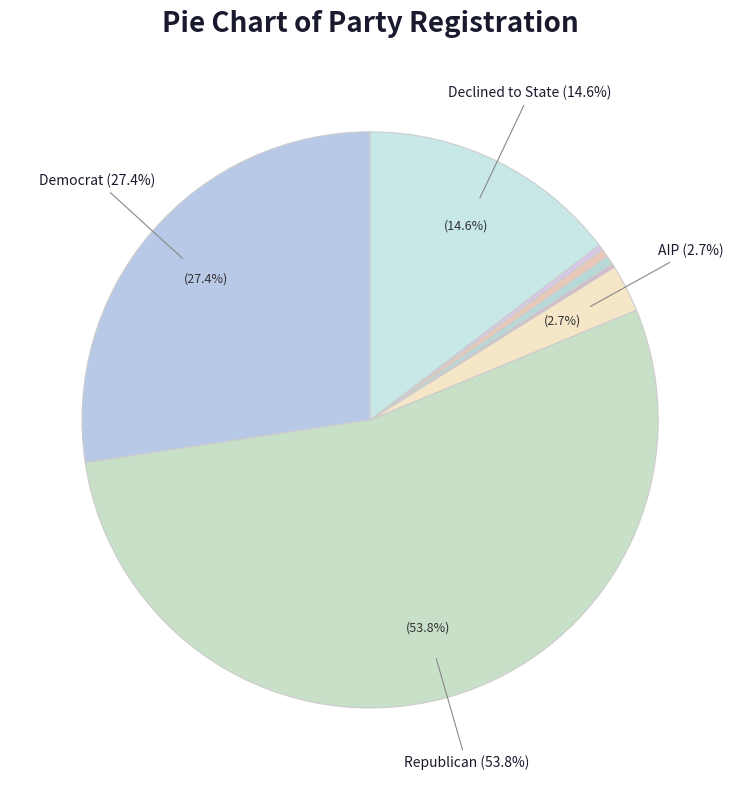

Which slice represents more than half of the pie?

rep